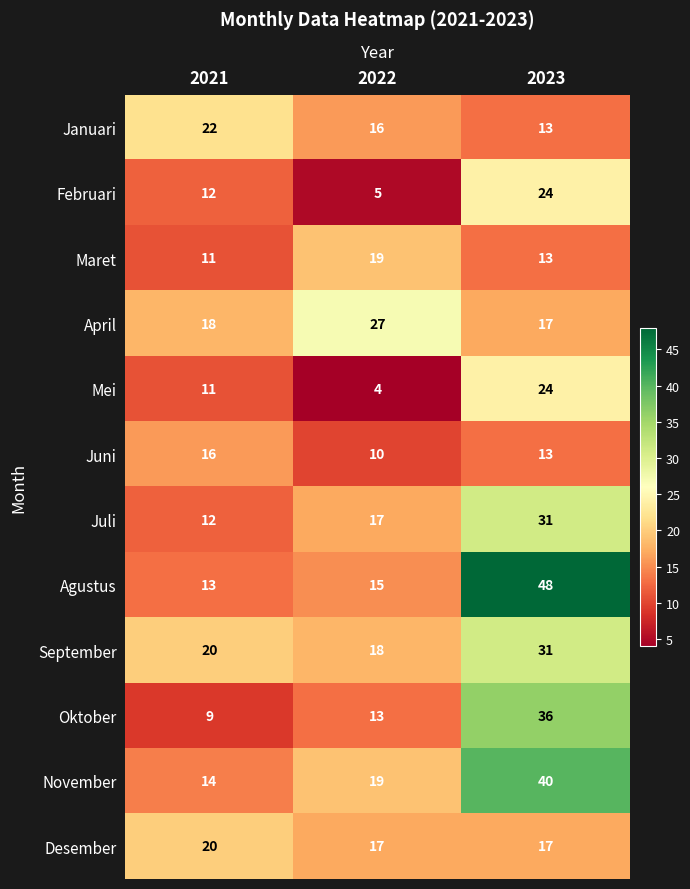

At which label does Januari first exceed 16?

2021